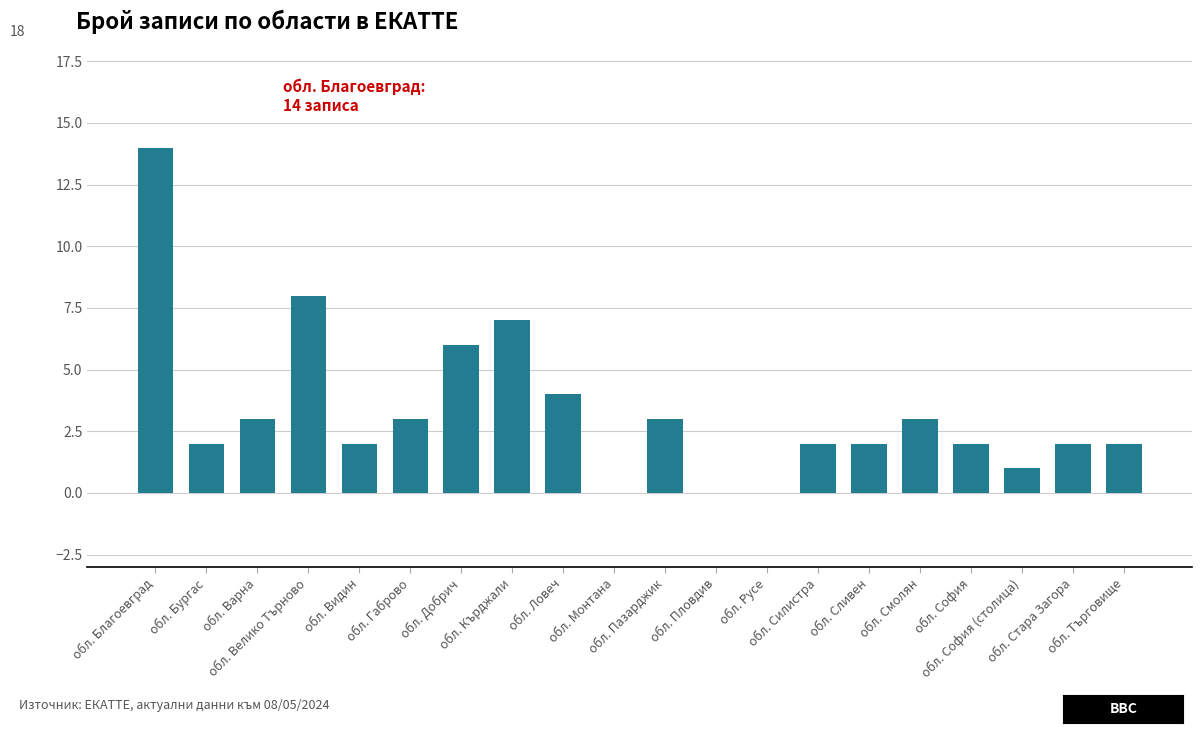

True or false: the data shows 1 at обл. София (столица).

True